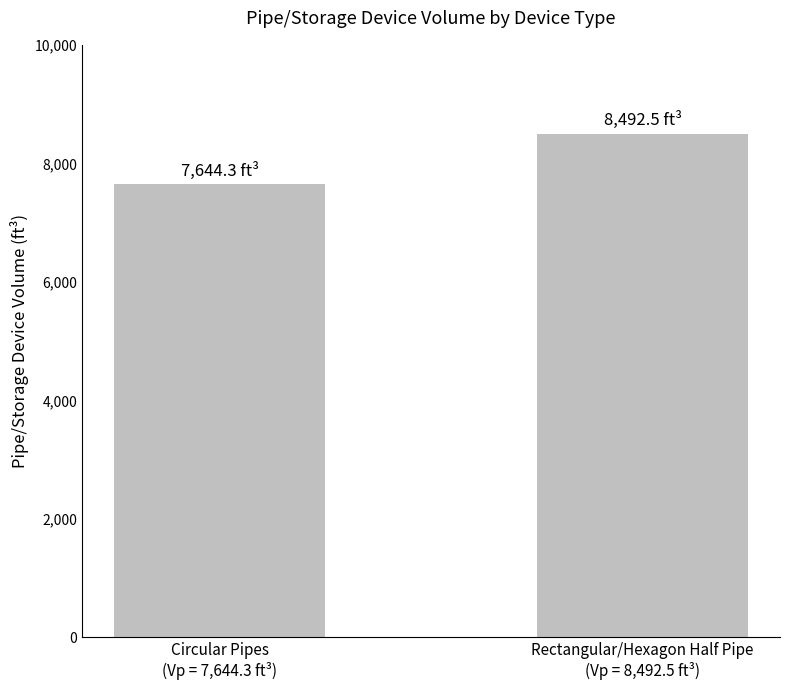

Reading left to right, extract all data points from this chart.

Circular Pipes
(Vp = 7,644.3 ft³)=7644.3	Rectangular/Hexagon Half Pipe
(Vp = 8,492.5 ft³)=8492.5